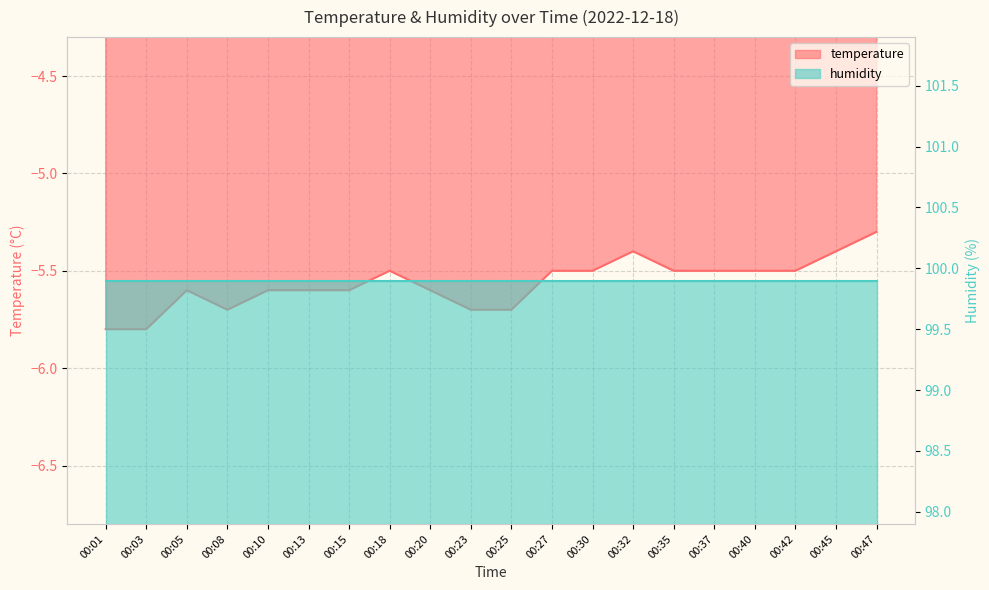

What is the change in value from 00:01 to 00:08?

+0.1